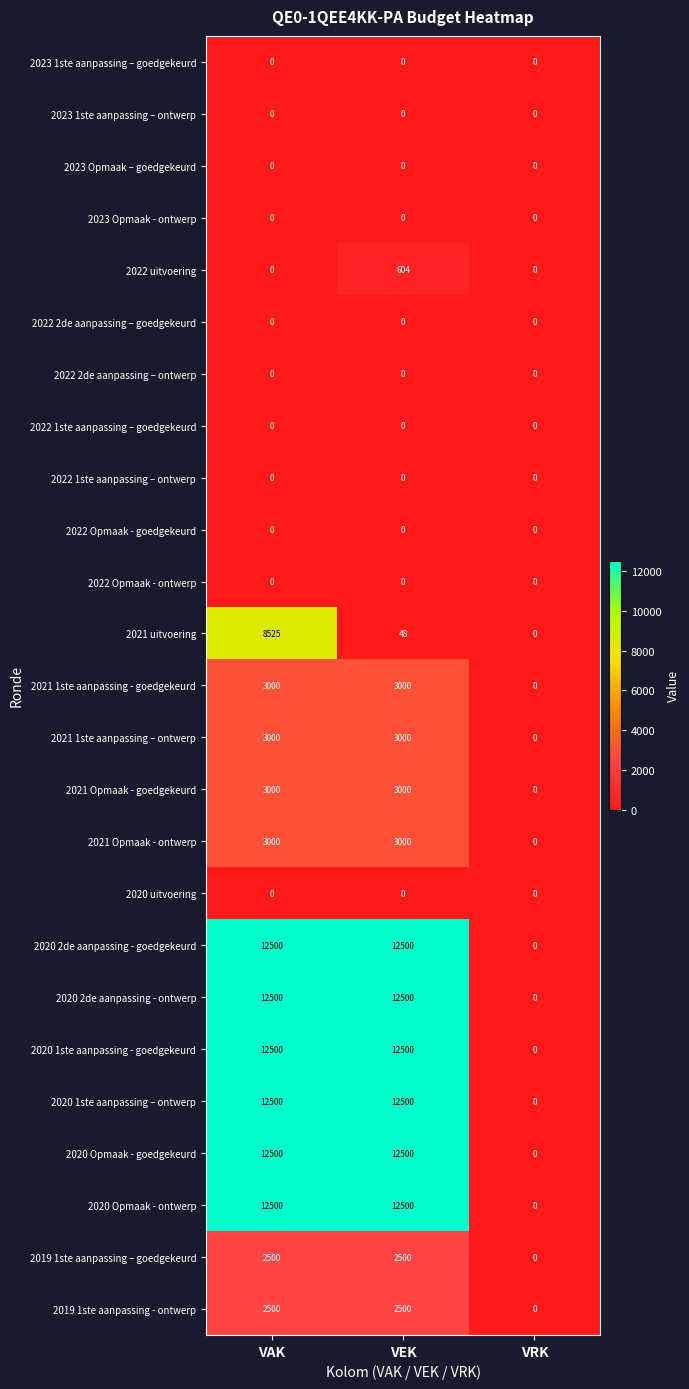

Count the 2020 Opmaak - ontwerp values in the range 0 to 12500.

3